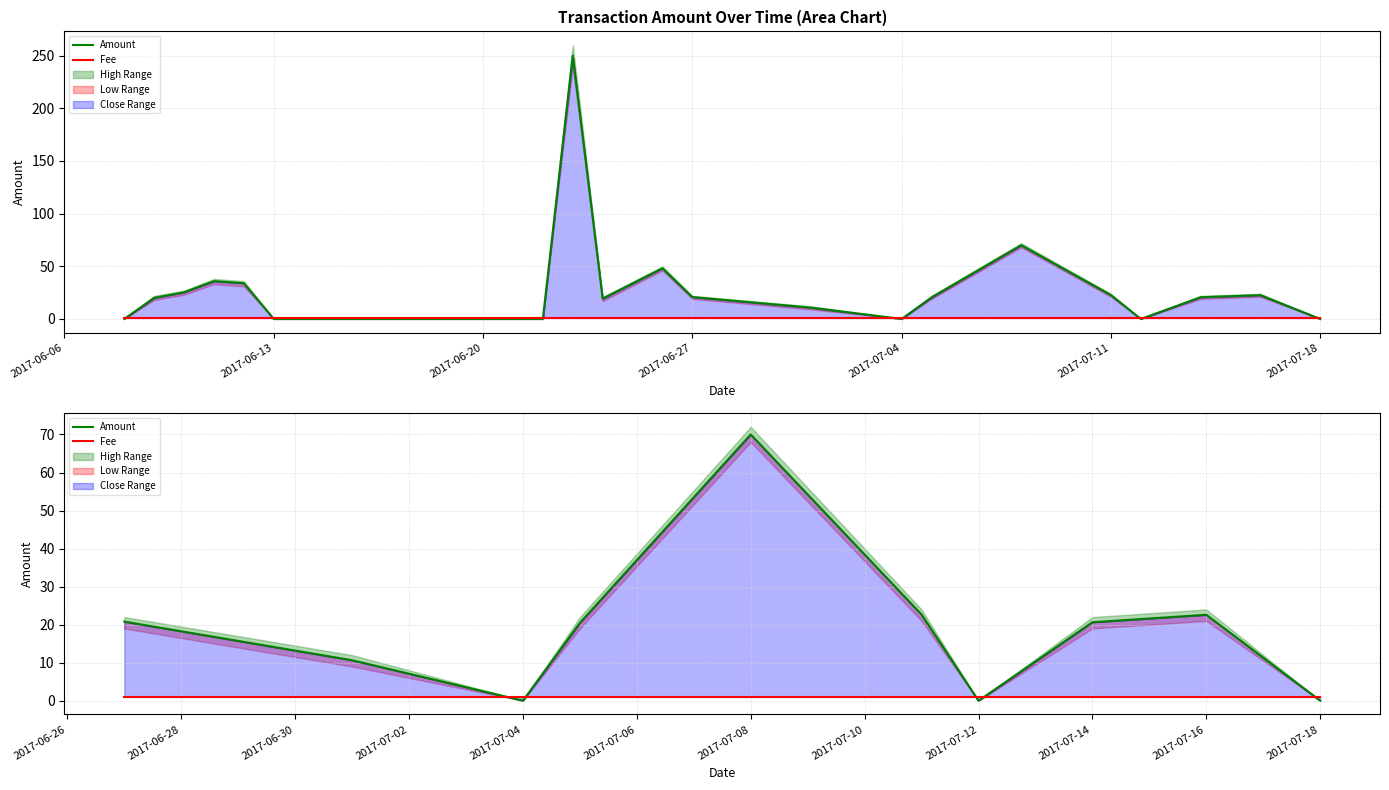

Reading left to right, transcribe all the data shown in this chart.

Amount: 20.8	10.6	0.0	20.5	70.0	22.7	0.0	20.6	22.6	0.0
Fee: 1.0	1.0	1.0	1.0	1.0	1.0	1.0	1.0	1.0	1.0